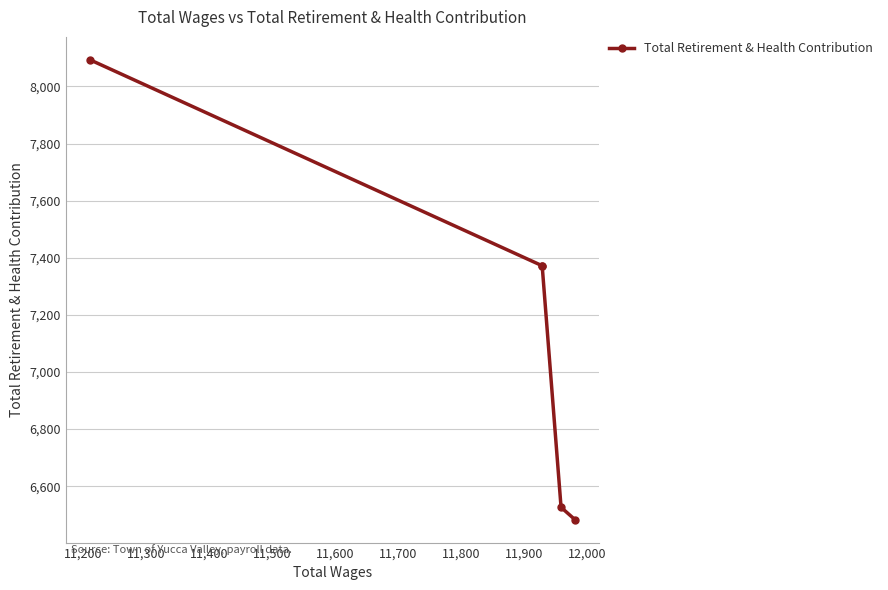

What is the average value?

7169